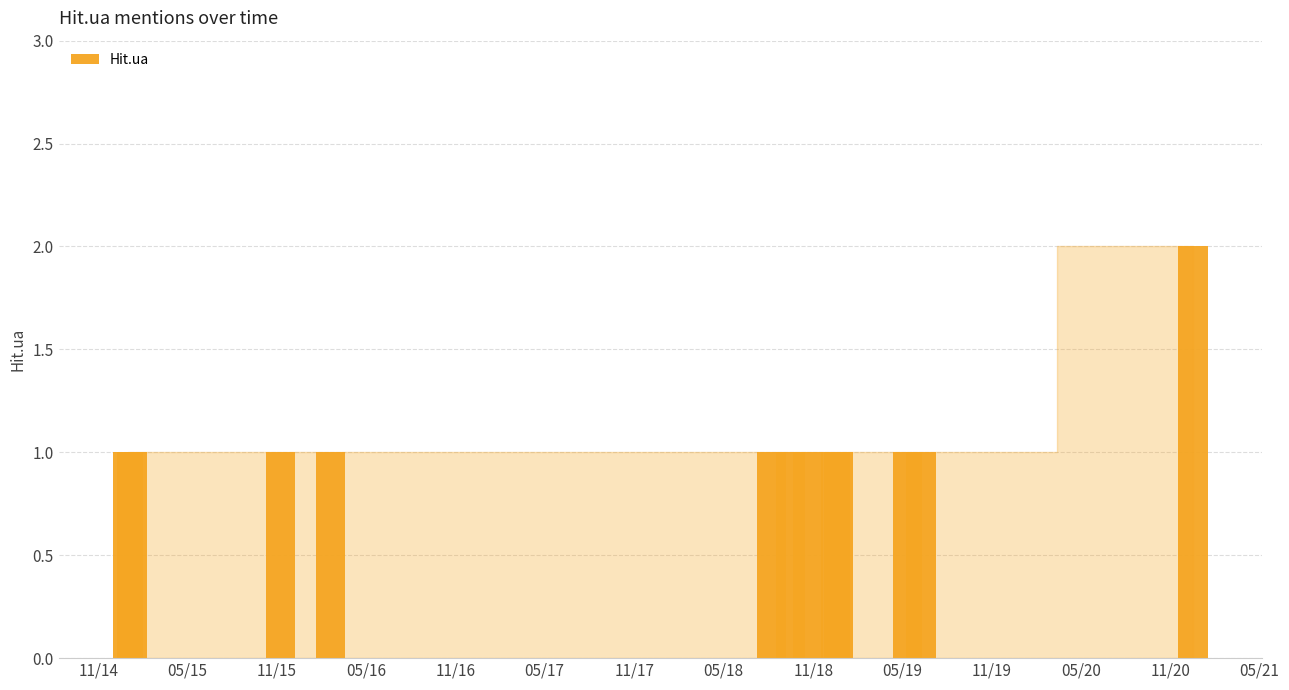

What is the sum of all values?

13